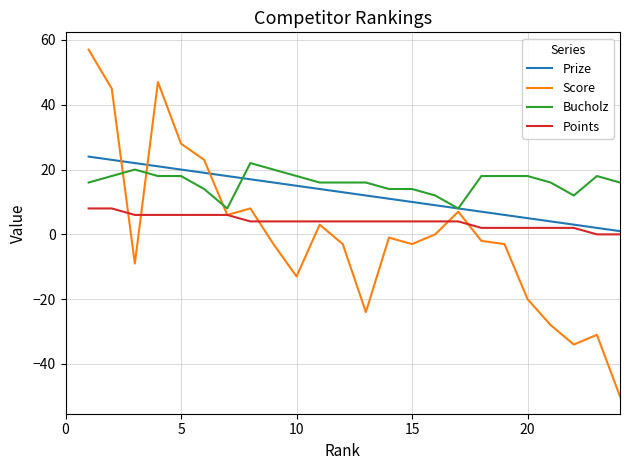

True or false: Prize has more than 2 points higher than both neighbors.

False